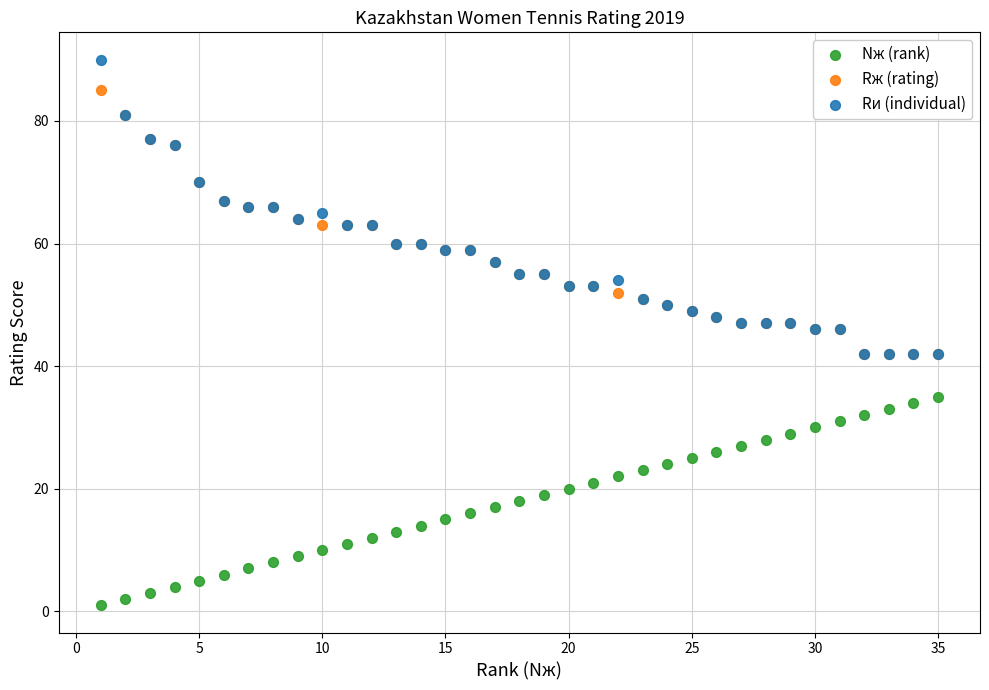

What are all the series names shown in the legend?

Nж (rank), Rж (rating), Rи (individual)